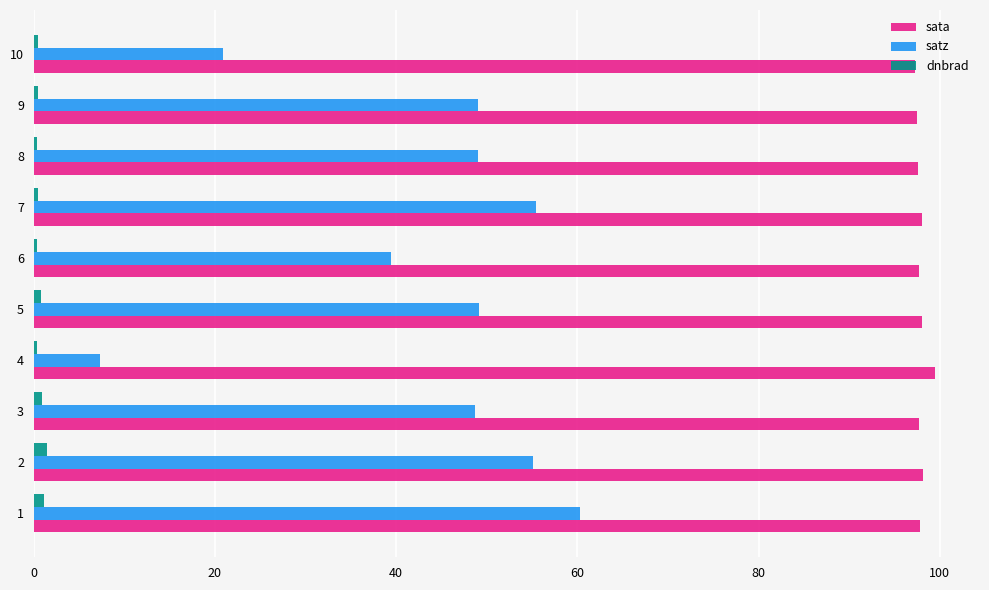

Which series has the largest range (max minus min)?

satz